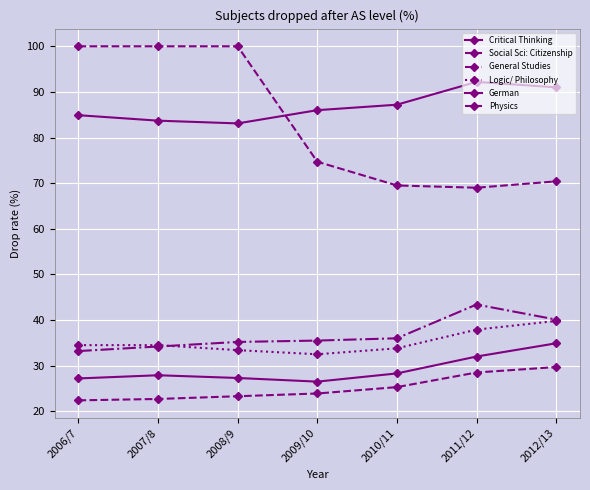

At which category is the sum across all series the highest?

2012/13